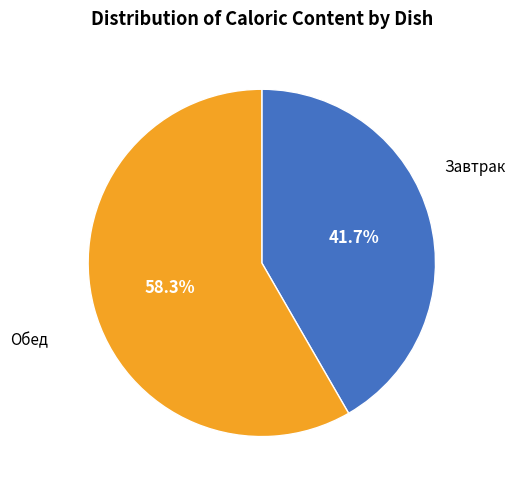

How many segments does this pie chart have?

2